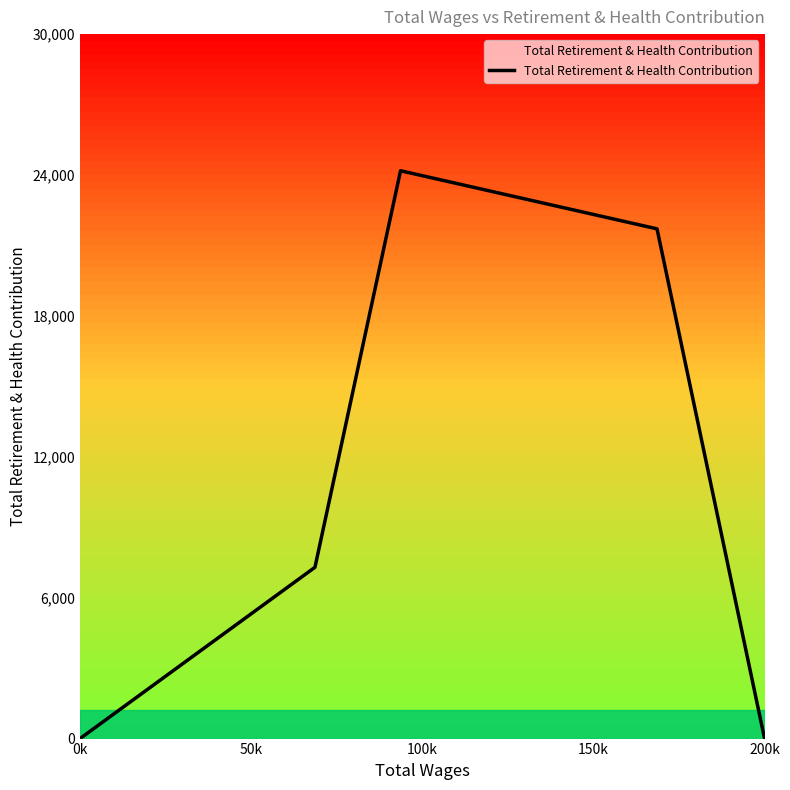

How many lines are shown in the chart?

1